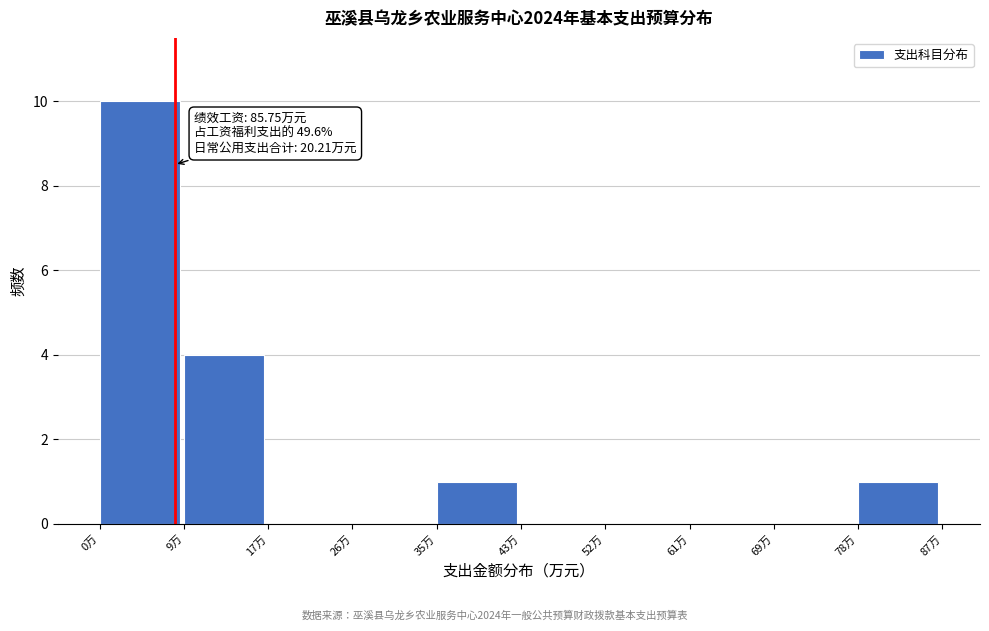

Which range on the x-axis has the tallest bar?

0 to 9